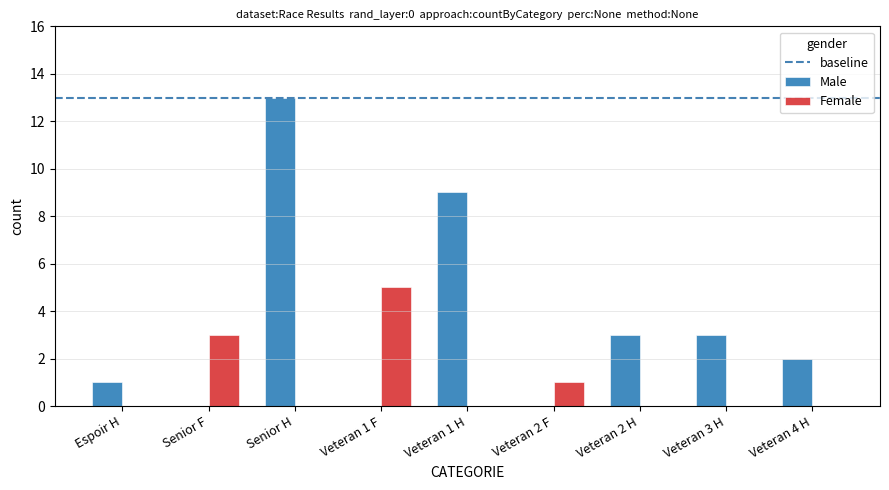

Is it true that Female equals 0 at Veteran 2 H?

True